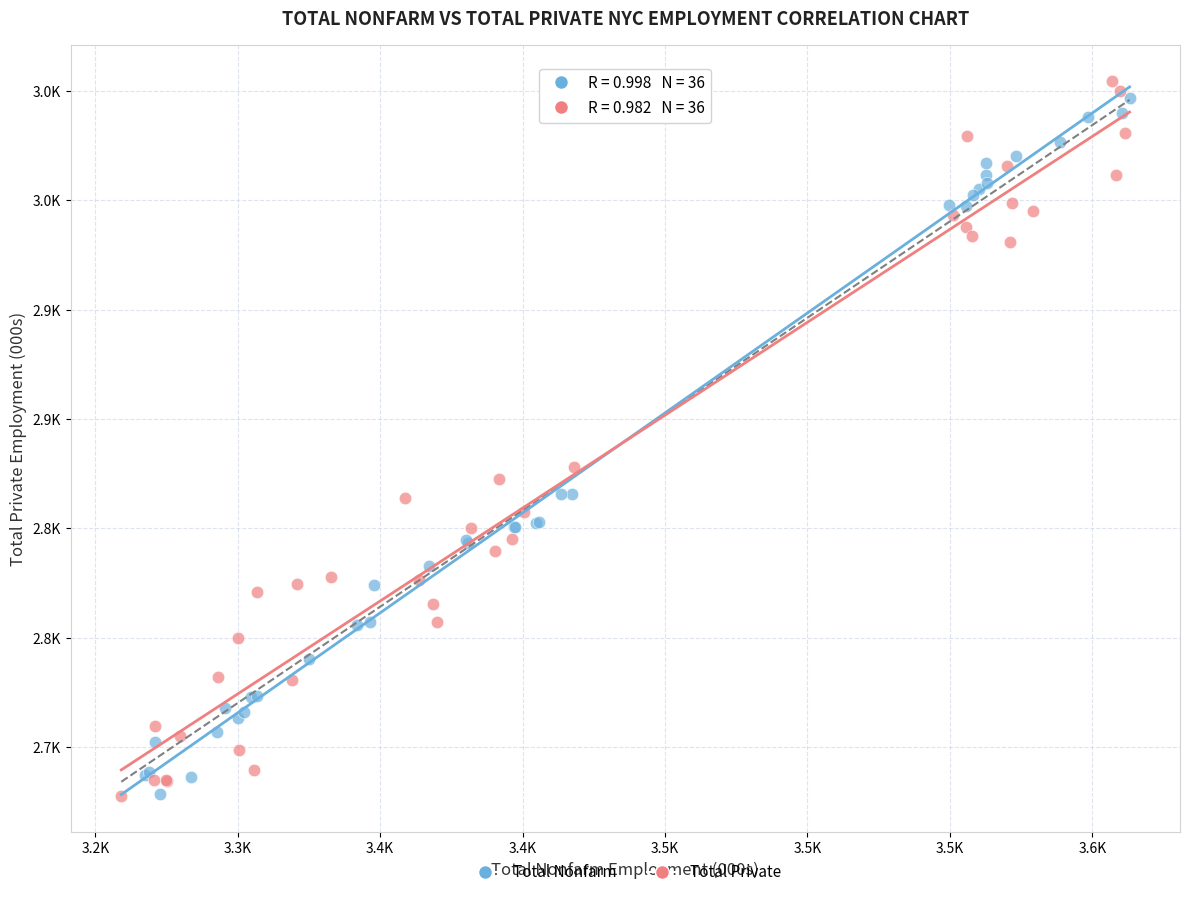

Which series reaches the maximum Y coordinate?

Total Private